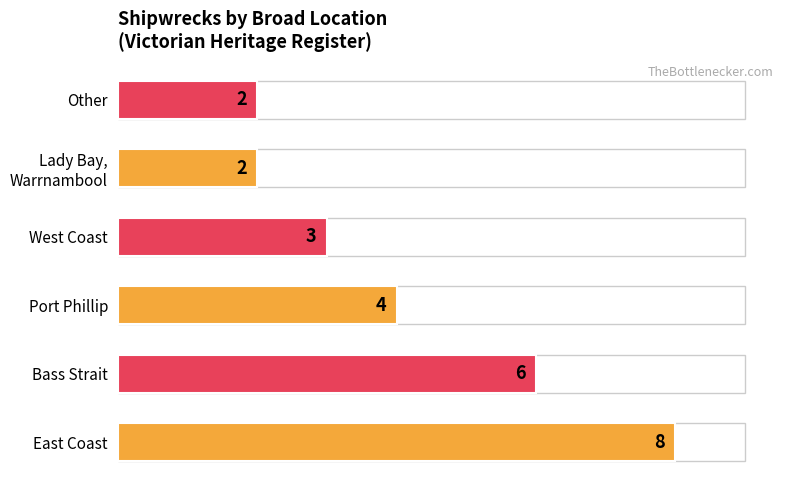

Between East Coast and Port Phillip, which is larger?

East Coast